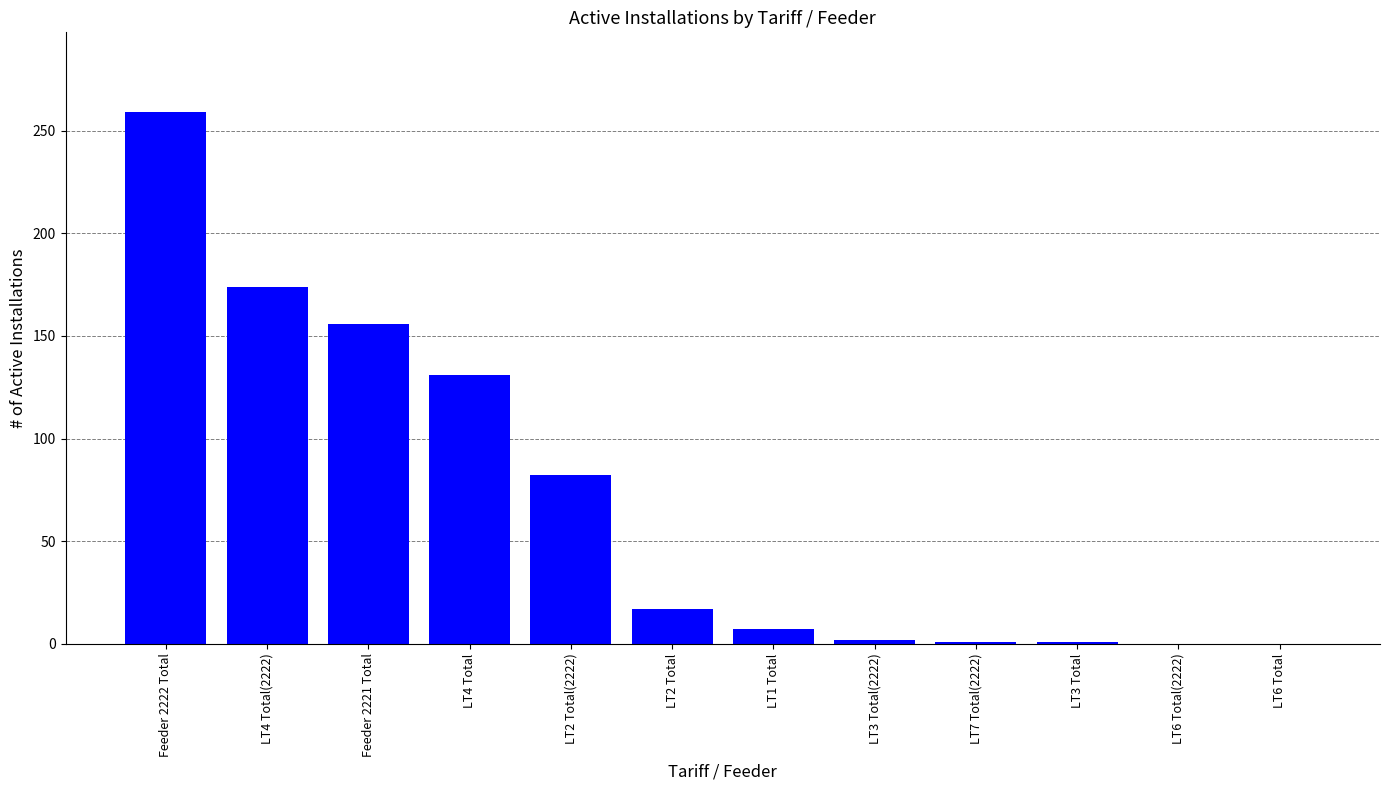

What is the sum of all values?

830